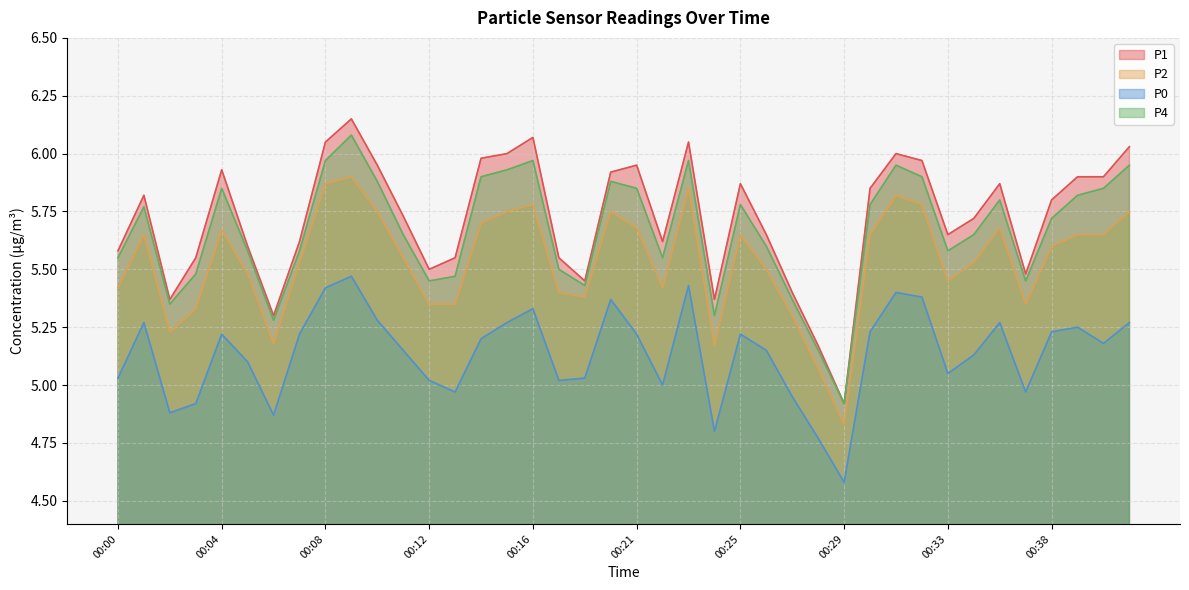

The value of P1 at 00:00 is 5.6. True or false?

True